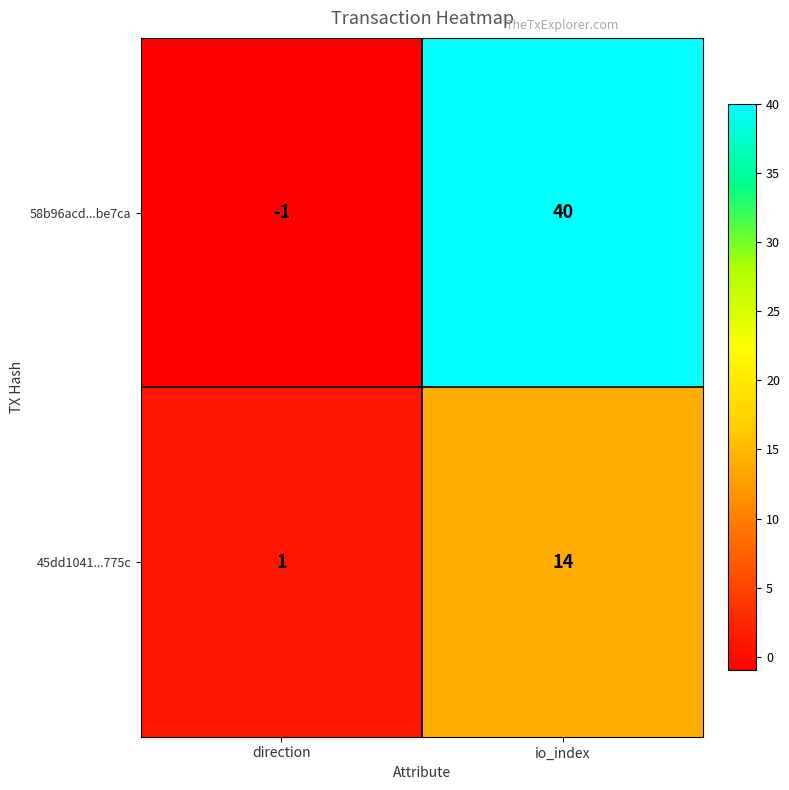

List the series in order of their overall mean, lowest first.

45dd1041...775c, 58b96acd...be7ca